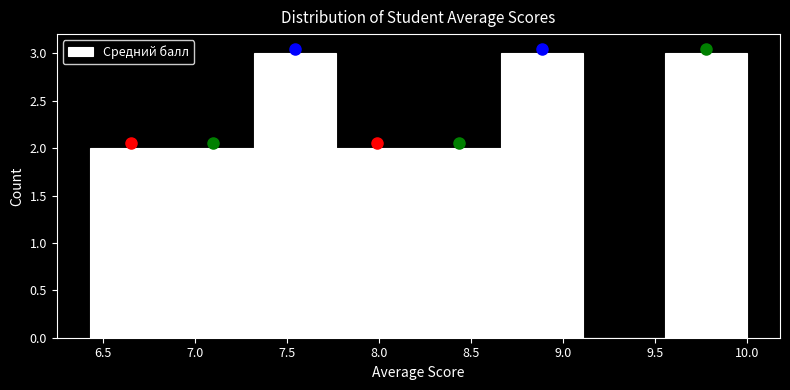

Reading left to right, list every bar in this chart as the range it spans on the x-axis followed by its height. Neither the bar edges nor the heights are printed on the chart, so give them approximately, as read against the axes.

6.45 to 6.90: 2
6.90 to 7.30: 2
7.30 to 7.75: 3
7.75 to 8.20: 2
8.20 to 8.65: 2
8.65 to 9.10: 3
9.10 to 9.55: 0
9.55 to 10.00: 3